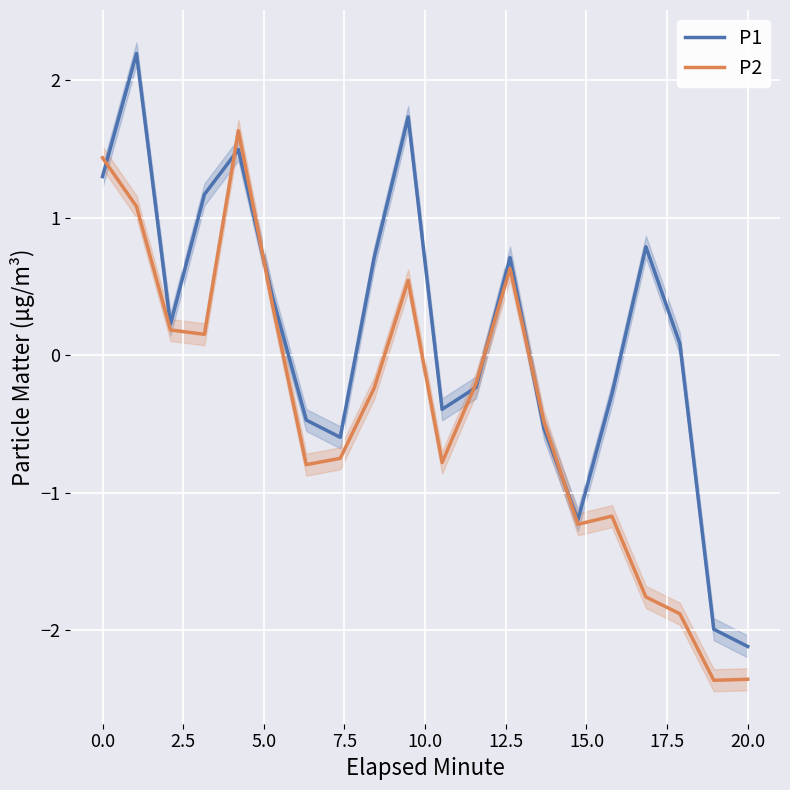

What is the minimum value for P2?

-2.4